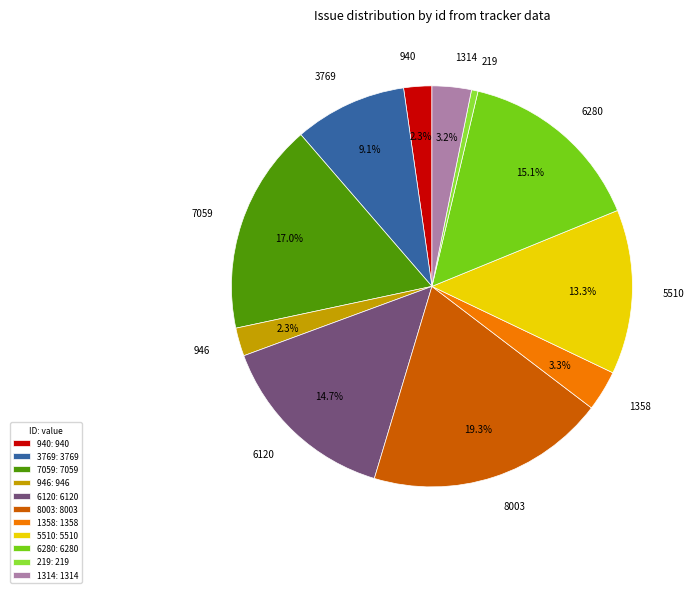

To the nearest percent, what is the difference between the largest and smallest slice percentages?

19%